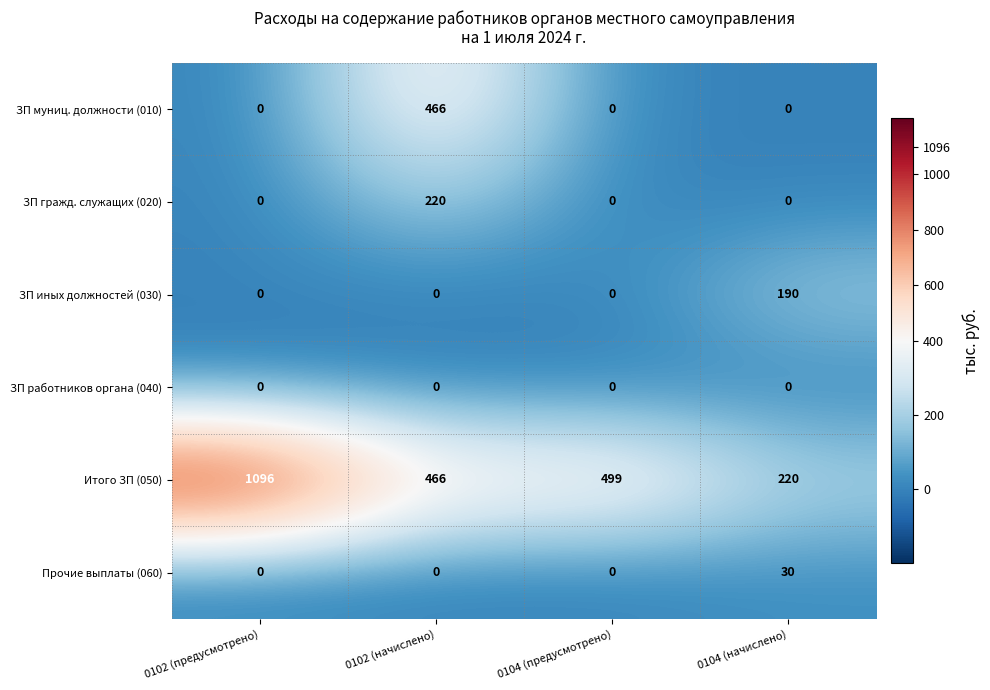

What is the maximum value shown in the chart?

1096